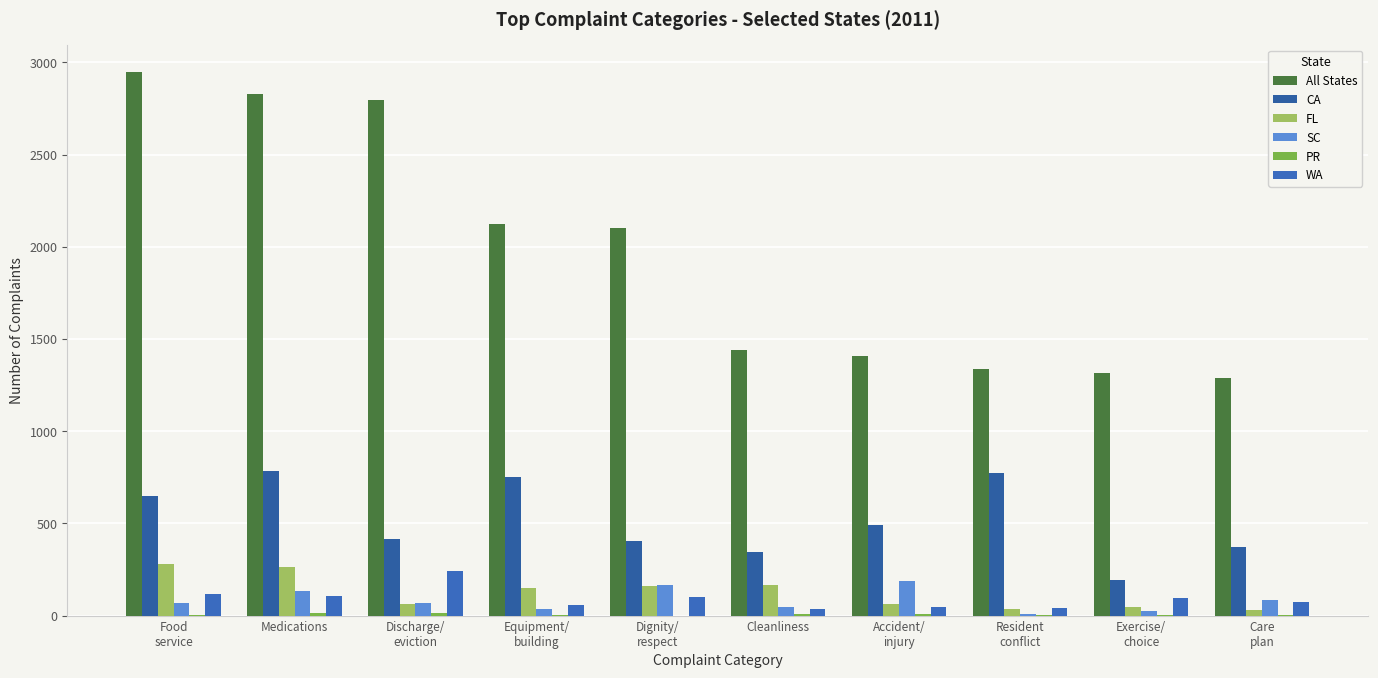

What is the difference between the WA values at Care
plan and Equipment/
building?

16